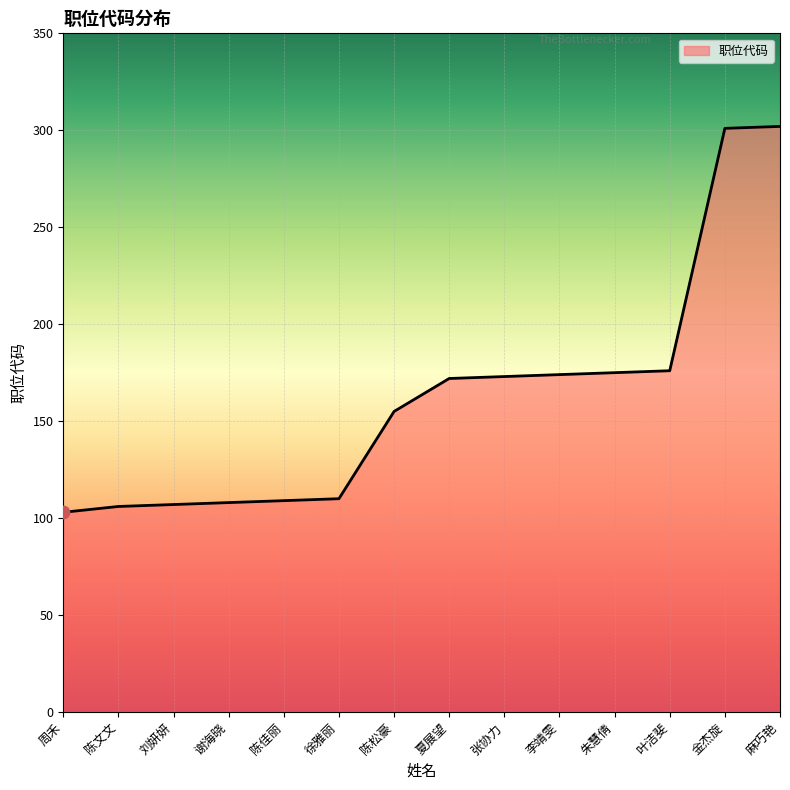

What is the change in value from 陈佳丽 to 张协力?

+64